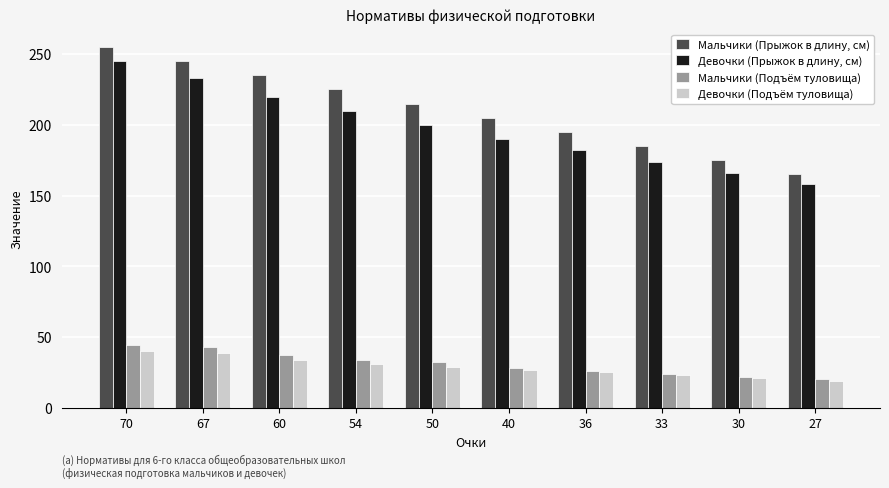

Rank the categories by Мальчики (Прыжок в длину, см) value from highest to lowest.

70, 67, 60, 54, 50, 40, 36, 33, 30, 27